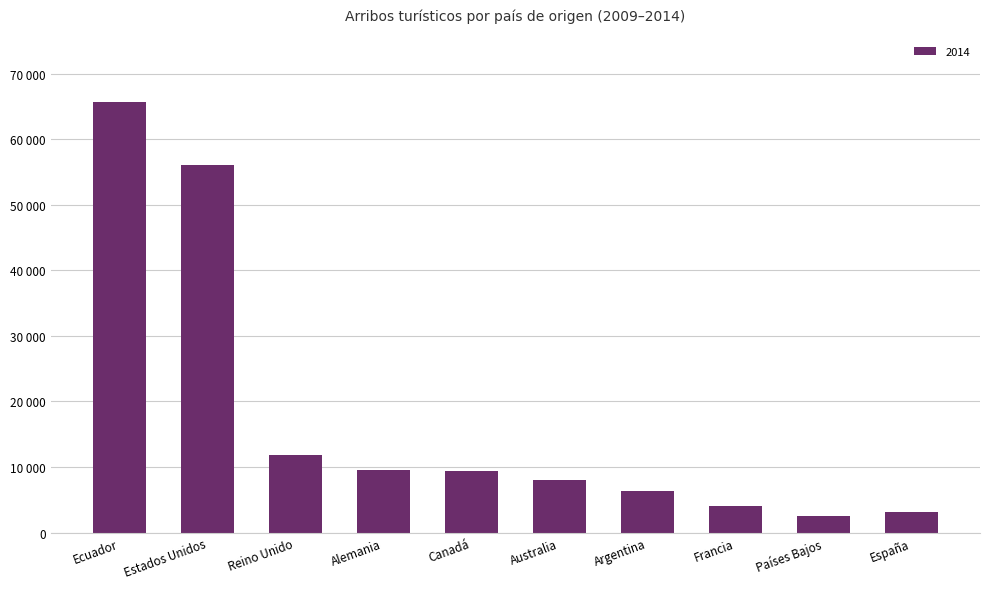

Are the bars horizontal?

No